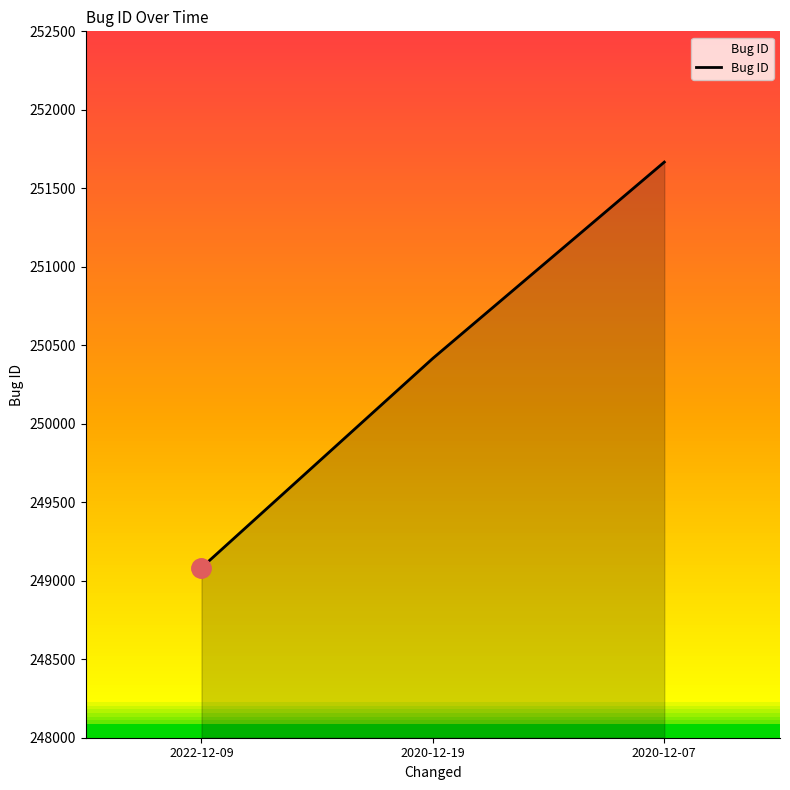

Reading left to right, transcribe all the data shown in this chart.

249083	250417	251667